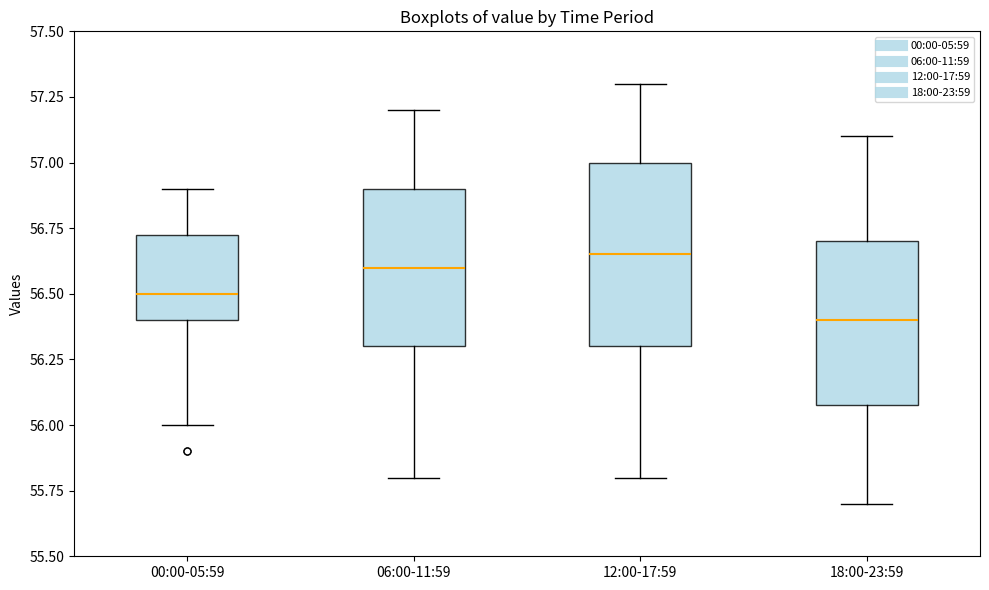

Reading left to right, transcribe this box plot: for each box, give where its median line is, the range the box spans, and where its two whiskers end, as read against the y-axis. The values are not printed on the chart, so give them approximately, as read against the axis.

00:00-05:59: median 56.50, box 56.40 to 56.75, whiskers 56.00 to 56.90
06:00-11:59: median 56.60, box 56.30 to 56.90, whiskers 55.80 to 57.20
12:00-17:59: median 56.65, box 56.30 to 57.00, whiskers 55.80 to 57.30
18:00-23:59: median 56.40, box 56.10 to 56.70, whiskers 55.70 to 57.10